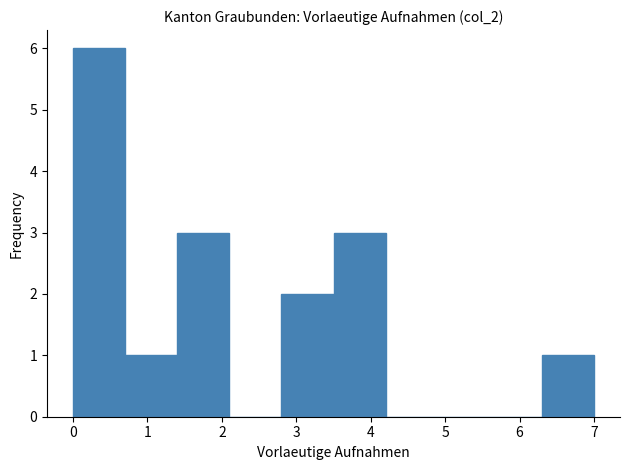

Which range on the x-axis has the tallest bar?

0.0 to 0.7